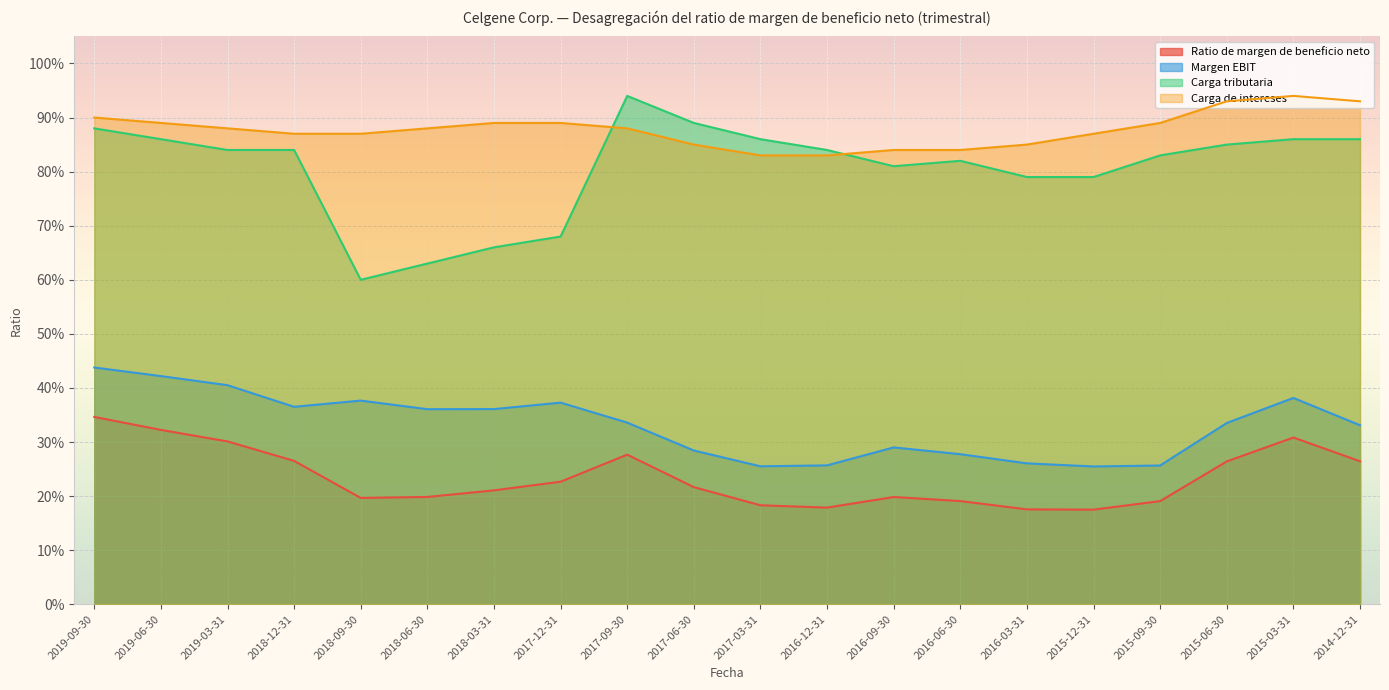

What is the value of the Carga de intereses point at the 11th from the left?

0.8